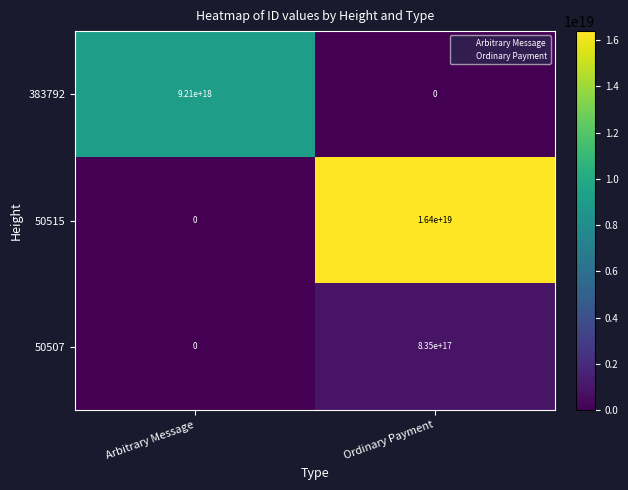

Which series has the widest spread of values?

50515